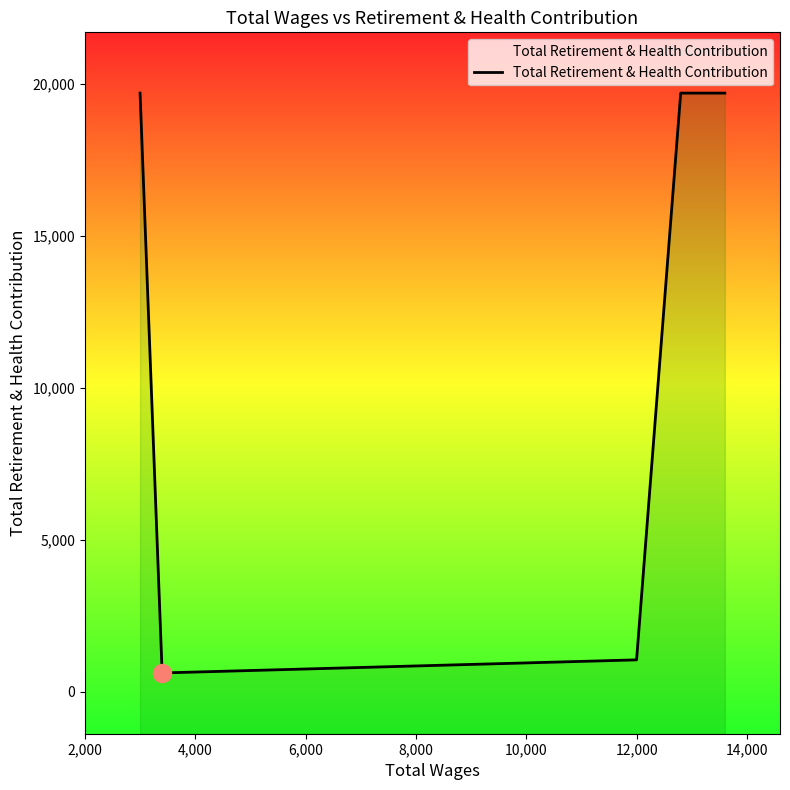

Reading right to left, list all the values displayed in this chart.

19695	19695	1042	611	19695